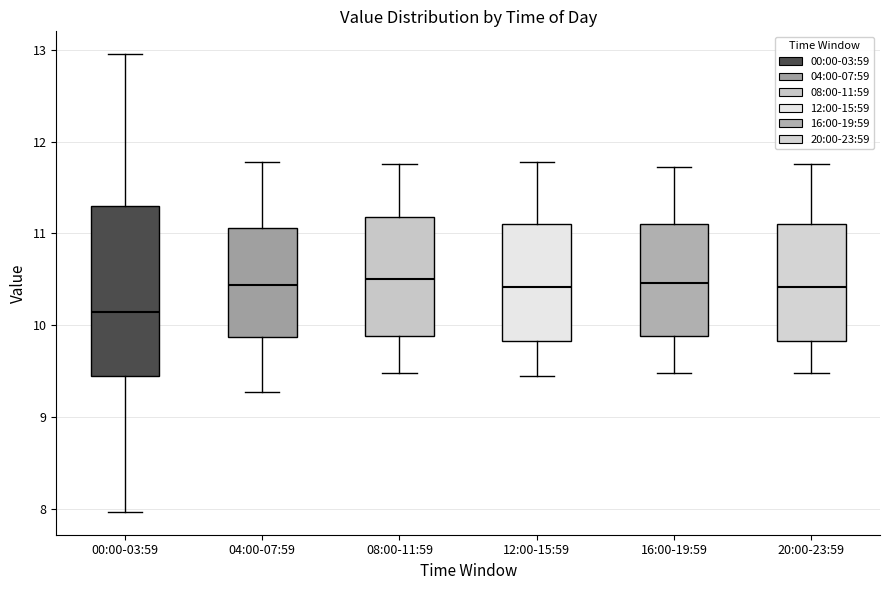

Reading left to right, transcribe this box plot: for each box, give where its median line is, the range the box spans, and where its two whiskers end, as read against the y-axis. The values are not printed on the chart, so give them approximately, as read against the axis.

00:00-03:59: median 10.2, box 9.4 to 11.3, whiskers 8.0 to 13.0
04:00-07:59: median 10.4, box 9.9 to 11.1, whiskers 9.3 to 11.8
08:00-11:59: median 10.5, box 9.9 to 11.2, whiskers 9.5 to 11.8
12:00-15:59: median 10.4, box 9.8 to 11.1, whiskers 9.5 to 11.8
16:00-19:59: median 10.5, box 9.9 to 11.1, whiskers 9.5 to 11.7
20:00-23:59: median 10.4, box 9.8 to 11.1, whiskers 9.5 to 11.8